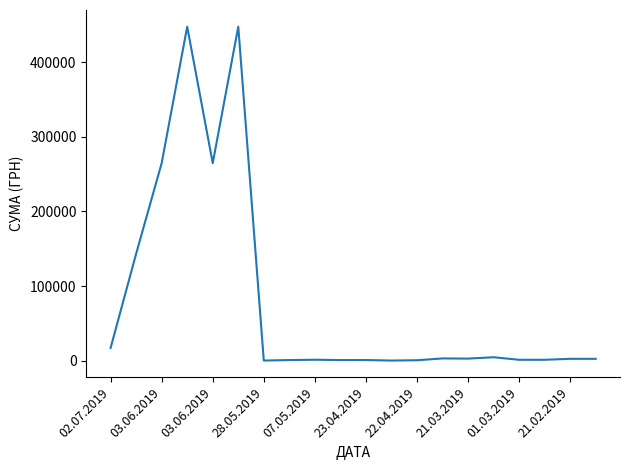

What is the greatest value displayed?

447688.6